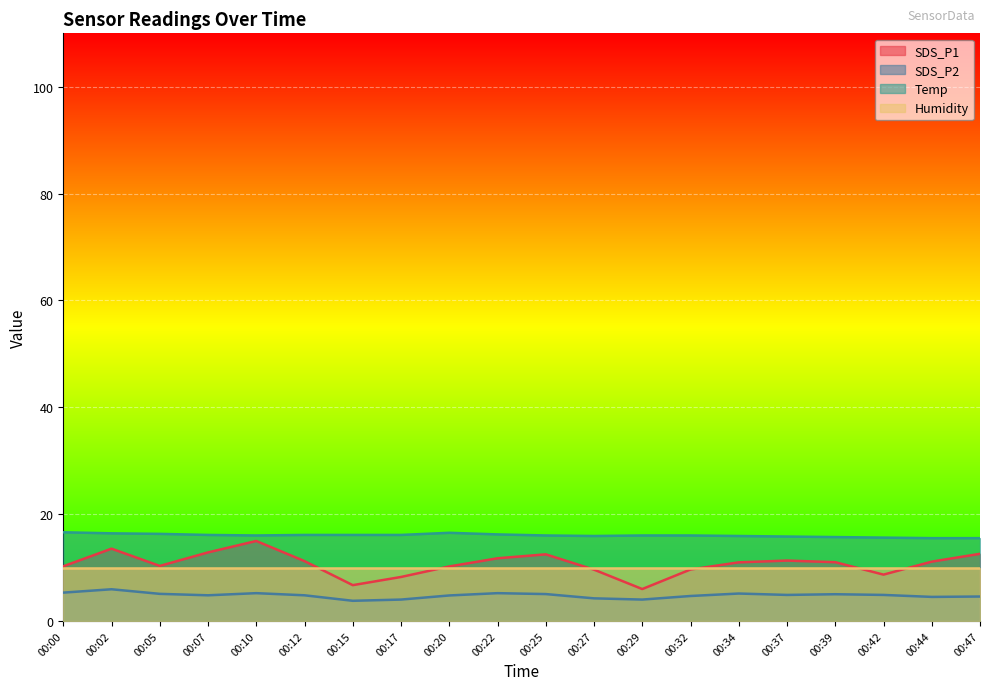

What are all the series names shown in the legend?

SDS_P1, SDS_P2, Temp, Humidity